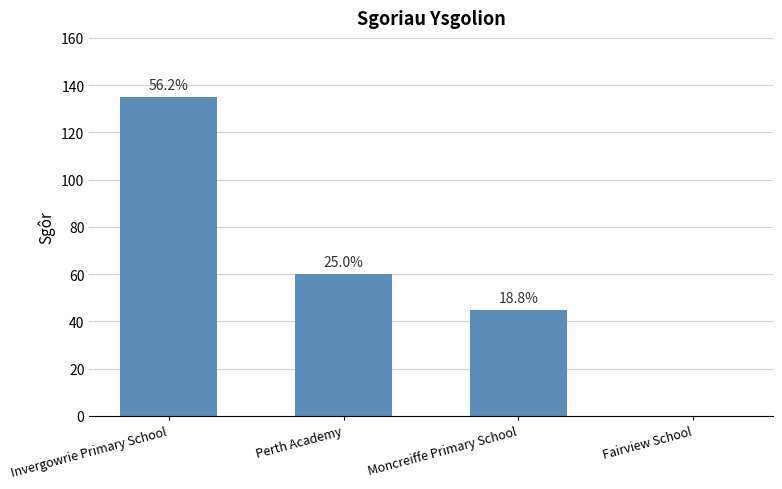

Rank the categories by value from highest to lowest.

Invergowrie Primary School, Perth Academy, Moncreiffe Primary School, Fairview School